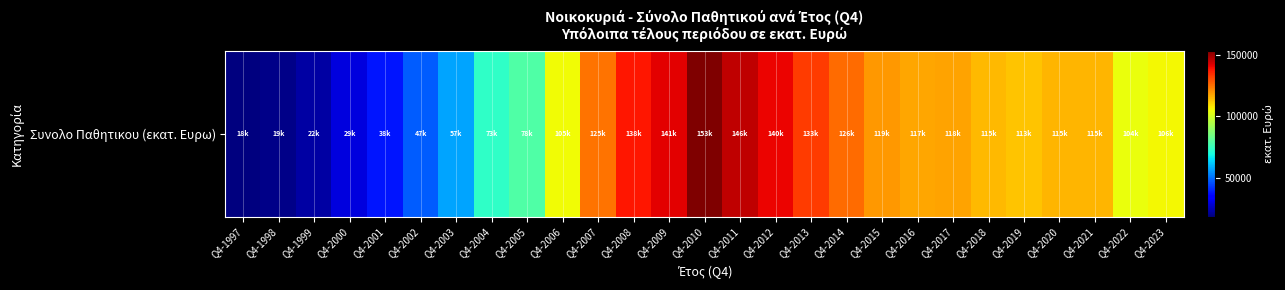

True or false: the data shows 48552.8 at Q4-2023.

False